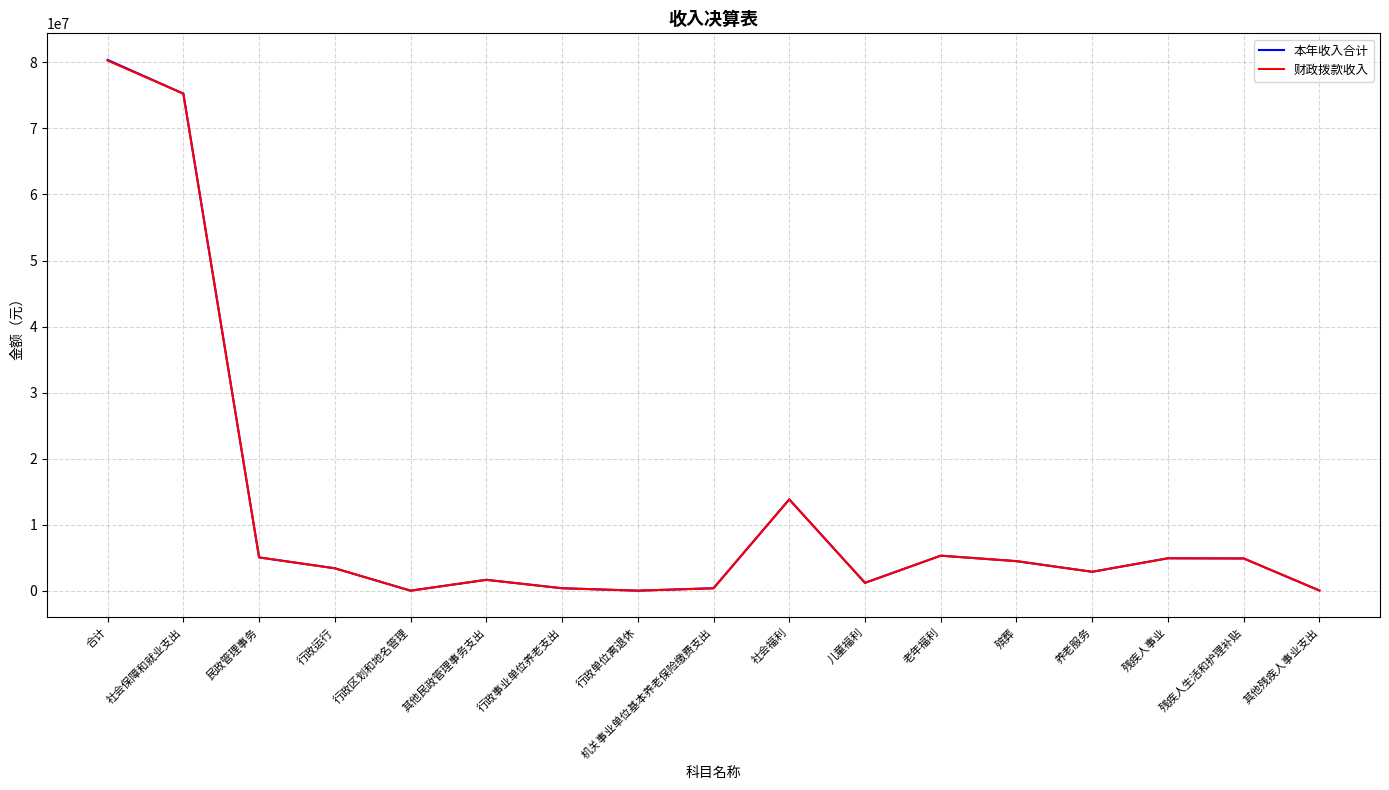

Where is 本年收入合计 nearest to the value 40193656?

社会福利